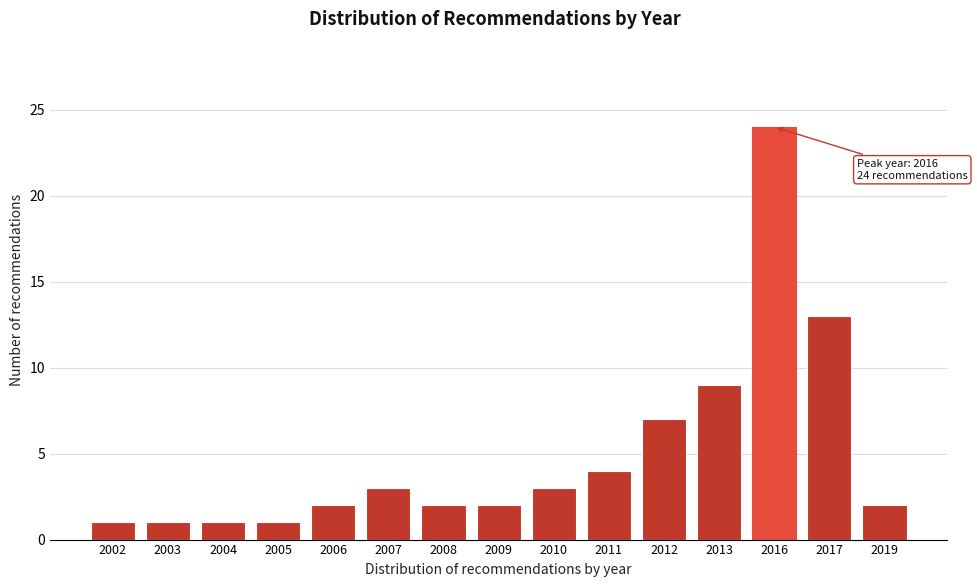

Reading right to left, list all the values displayed in this chart.

2	13	24	9	7	4	3	2	2	3	2	1	1	1	1